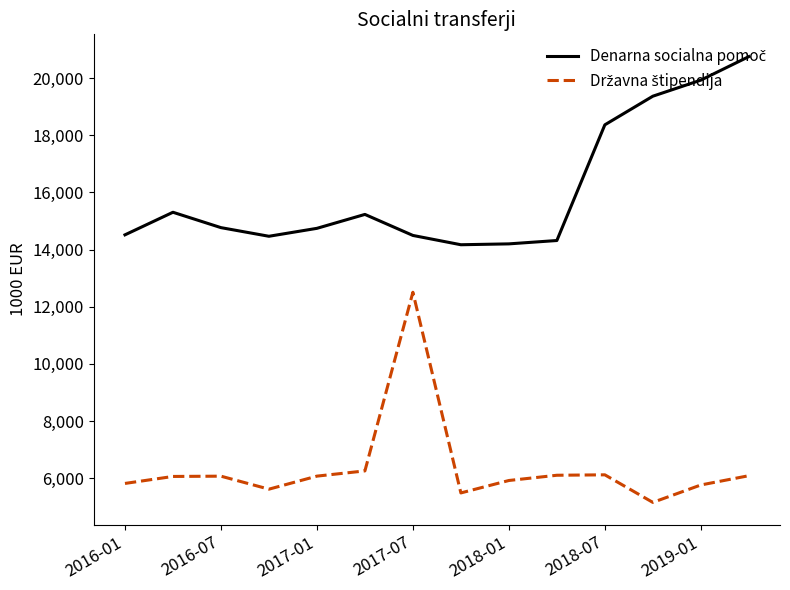

What is the minimum value shown in the chart?

5158.9